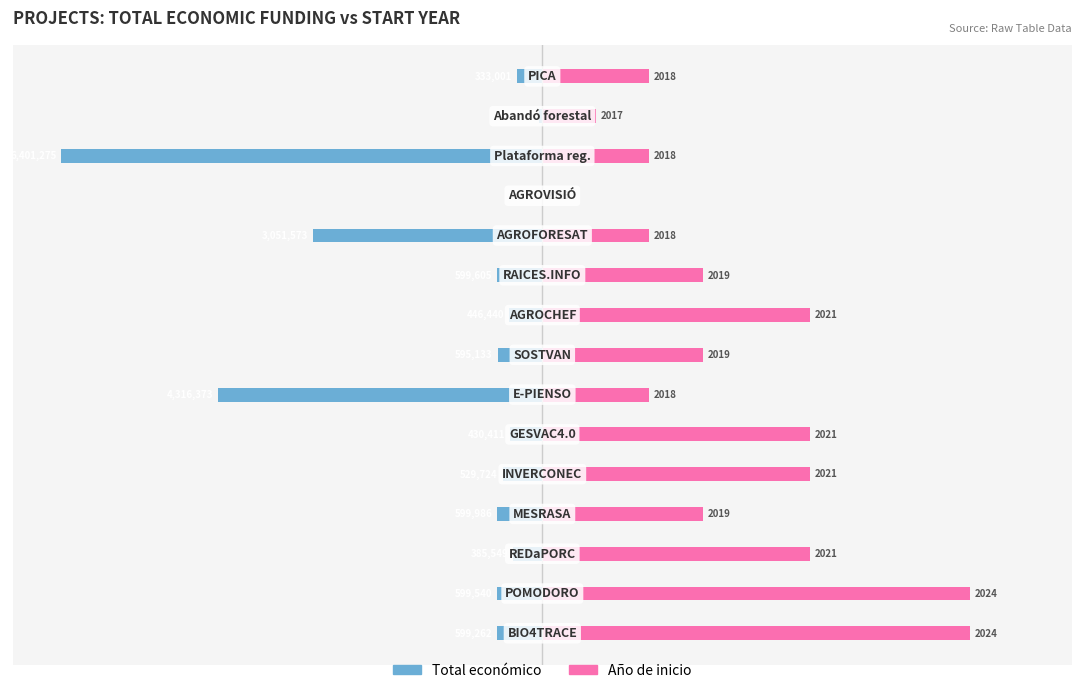

Between 4 and 11, which series saw the biggest shift?

Año de inicio